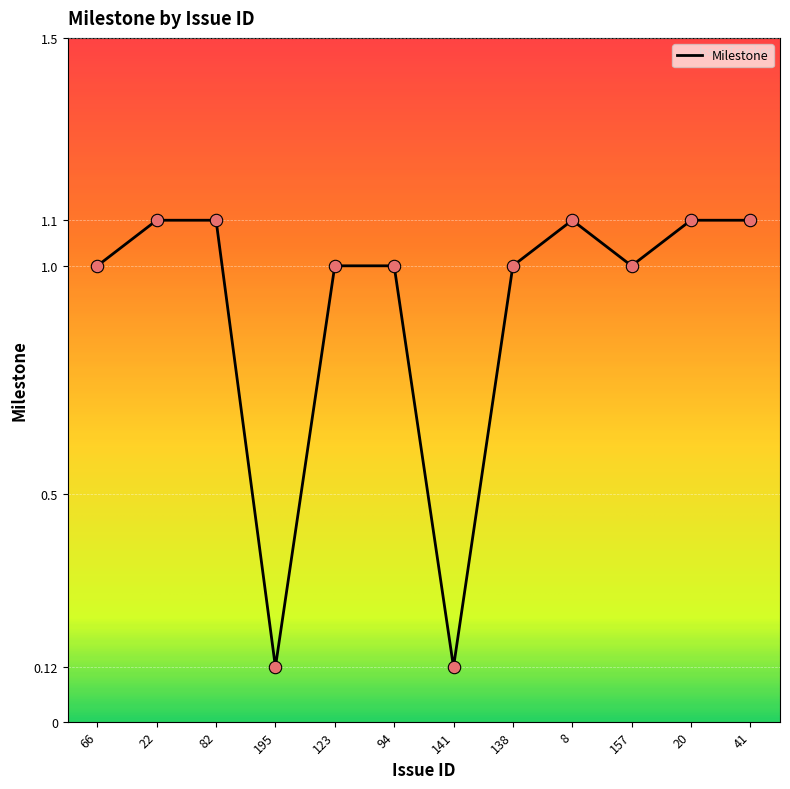

Approximately how many times larger is the value at 8 compared to 123?

1.1